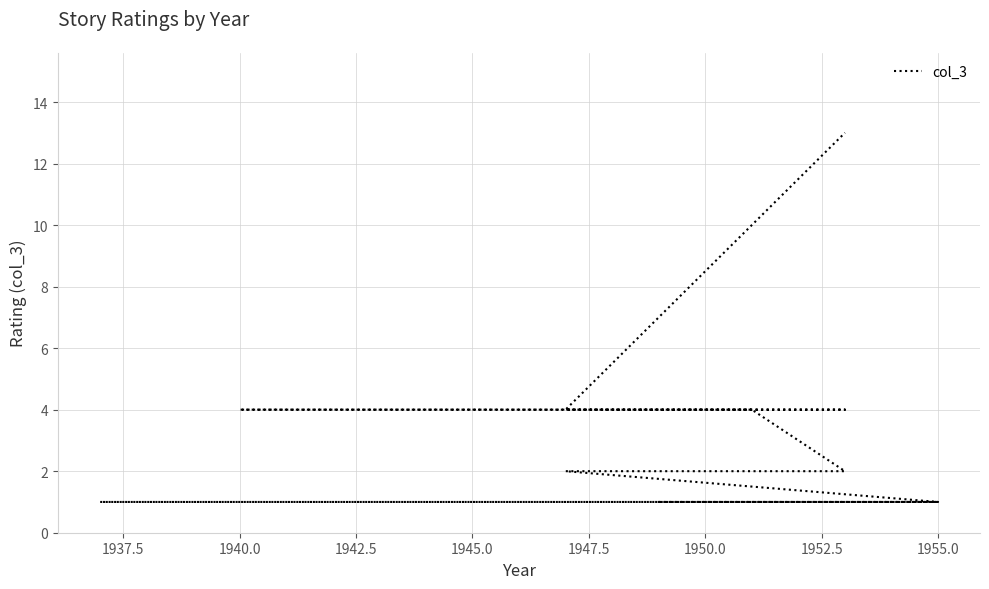

How many values are below 3?

7